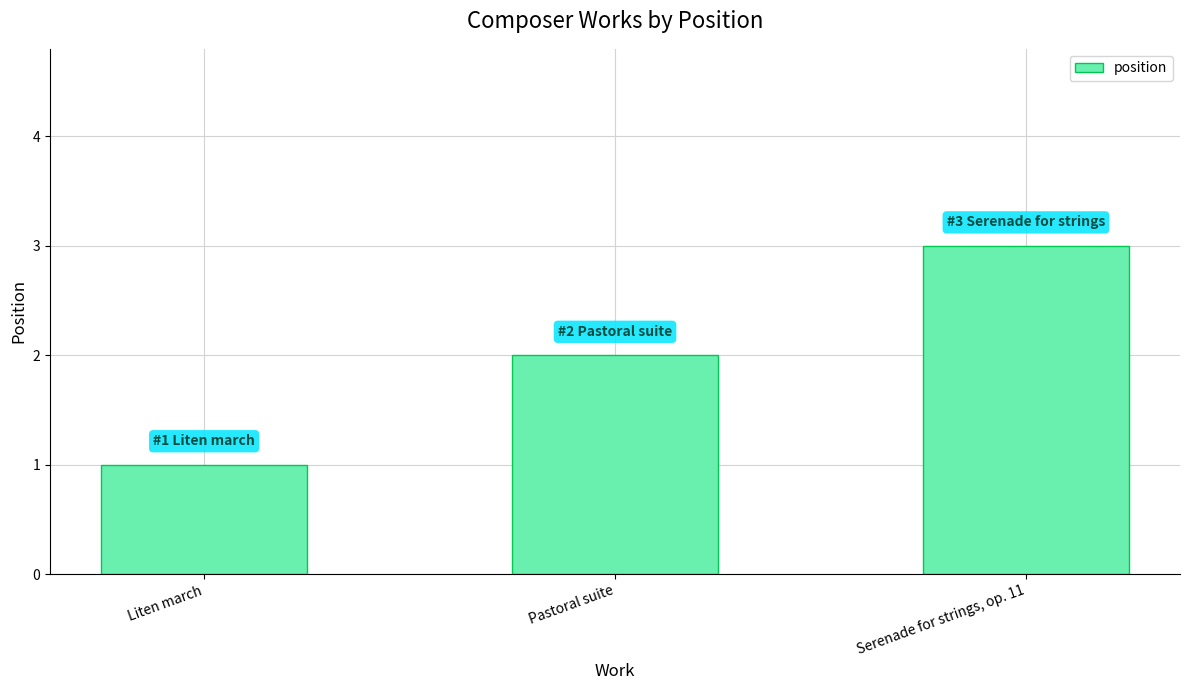

What position from the right is Pastoral suite?

2